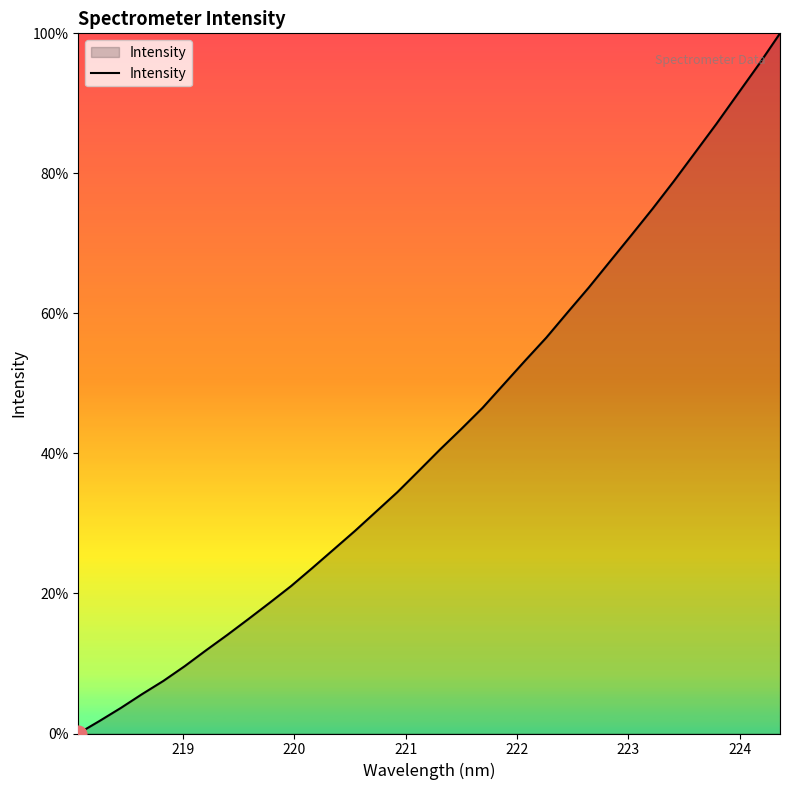

What is the greatest value displayed?

100.0